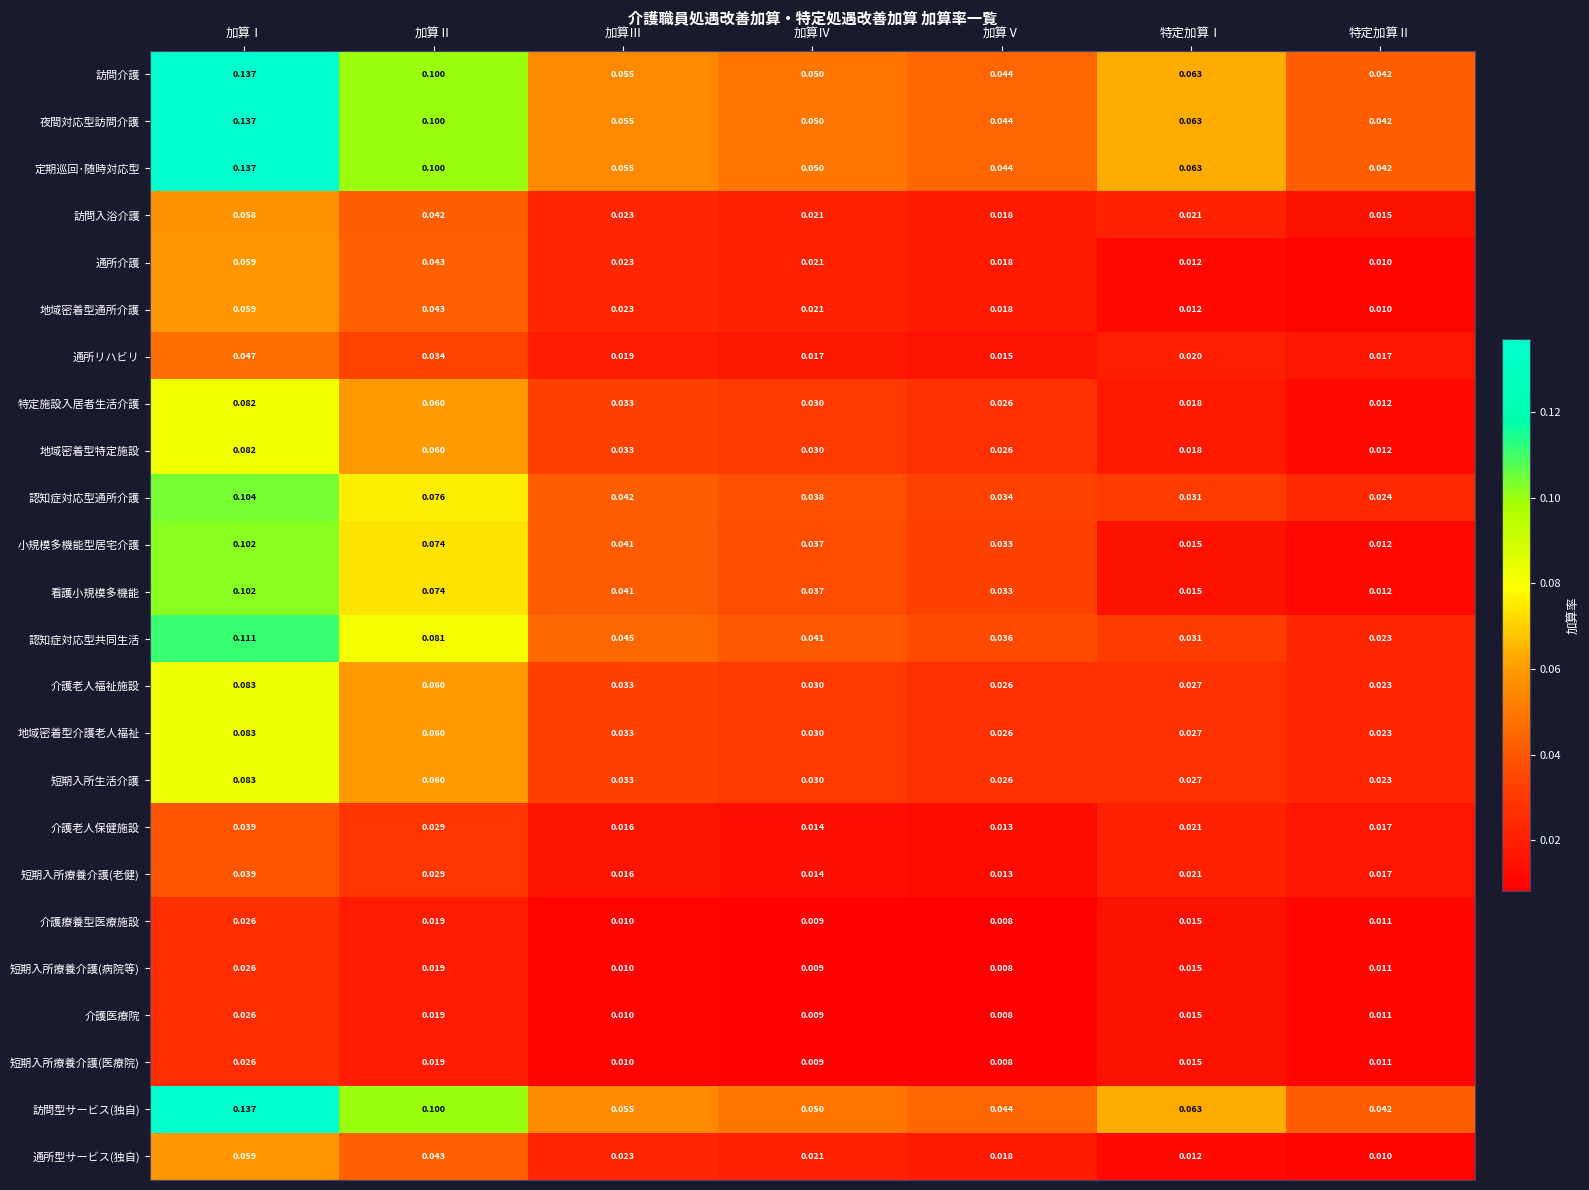

Which category has the highest value in the 介護療養型医療施設 series?

加算Ⅰ